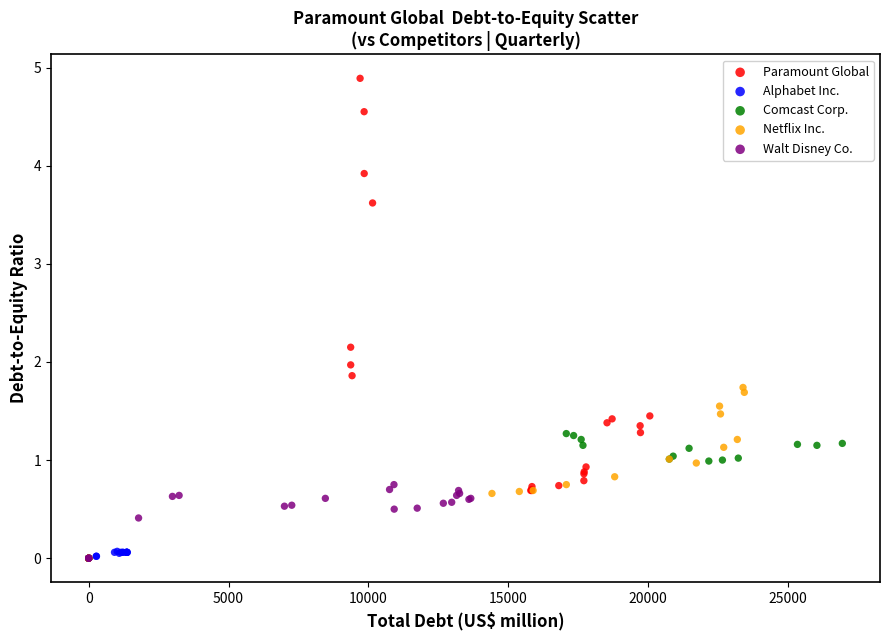

Which series has the widest spread of Y values?

Paramount Global